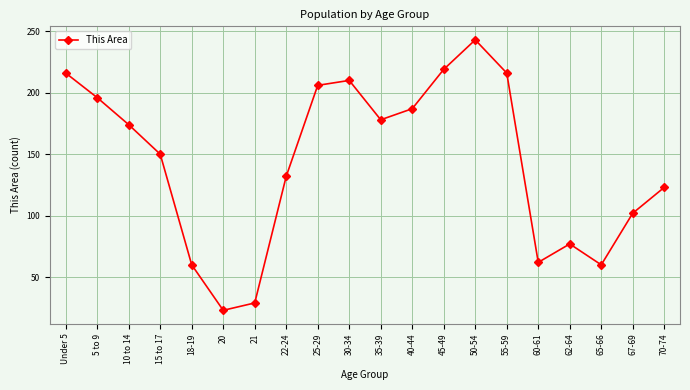

The value at 62-64 is 116. True or false?

False